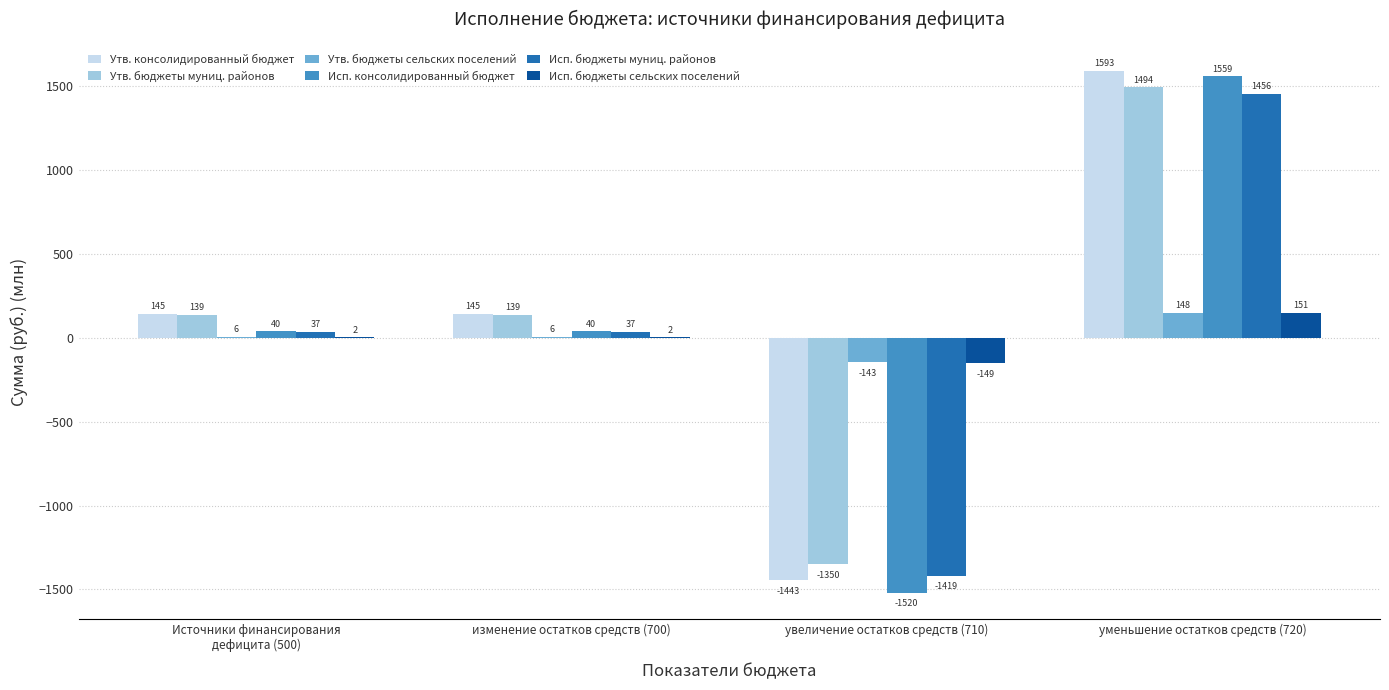

How many values in the Исп. консолидированный бюджет series exceed 39?

3